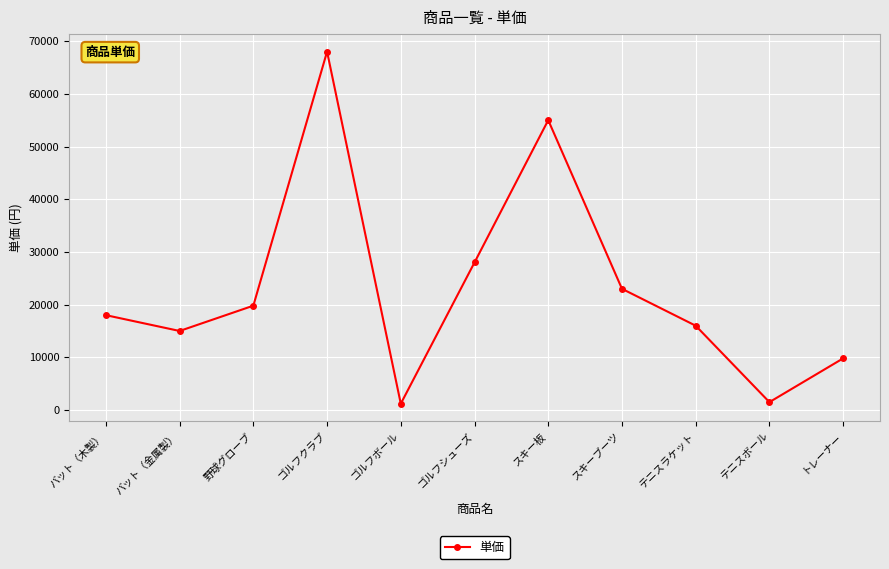

Where is the first local maximum?

ゴルフクラブ